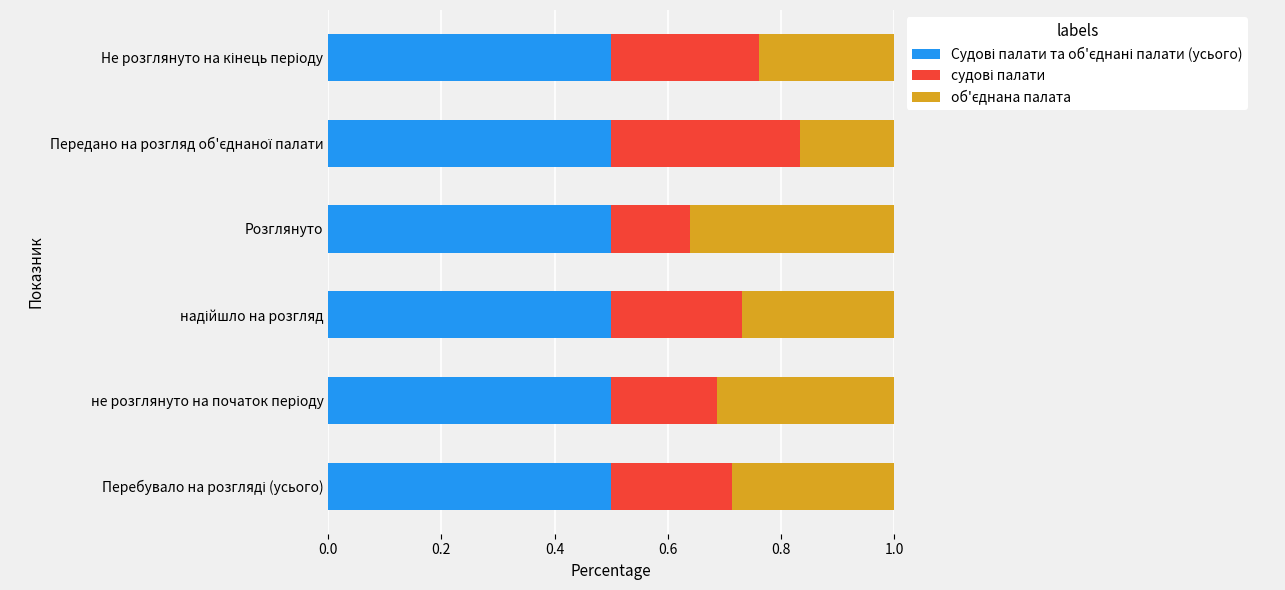

What is the total value across all series at Розглянуто?

1.0